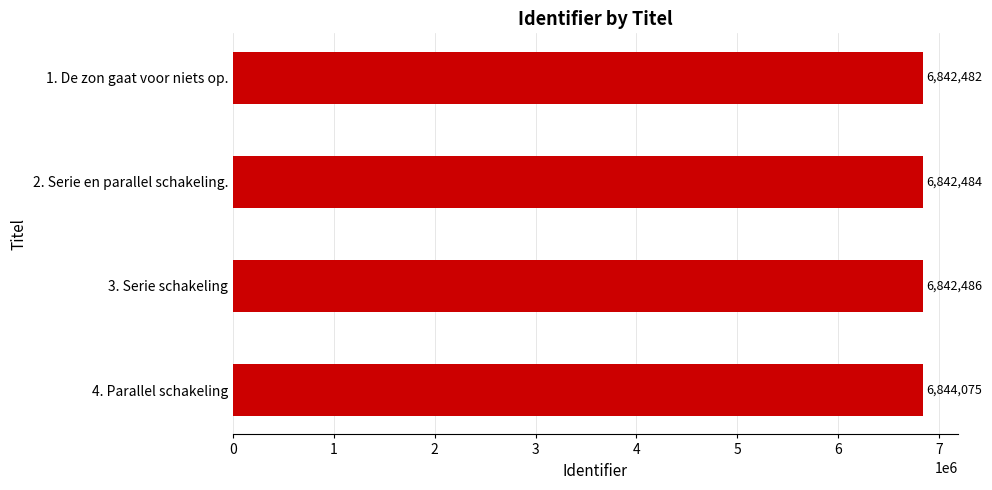

Reading bottom to top, transcribe all the data shown in this chart.

6844075	6842486	6842484	6842482